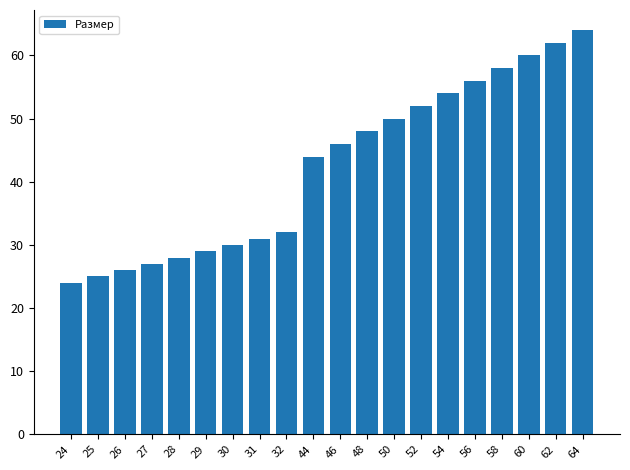

Which category has the lowest value across all series?

24